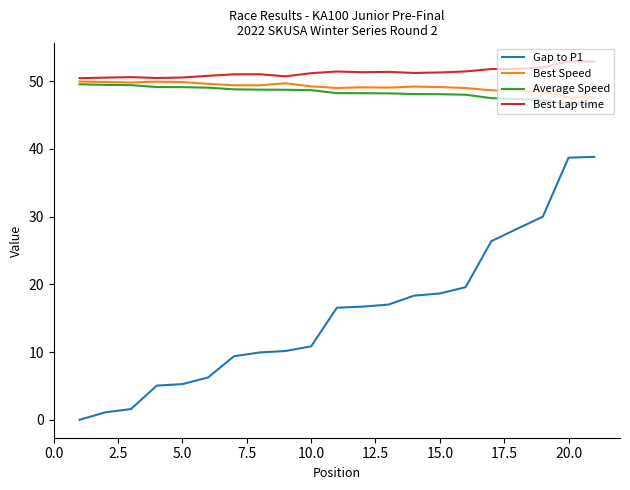

True or false: Gap to P1 and Best Lap time cross at least once.

False